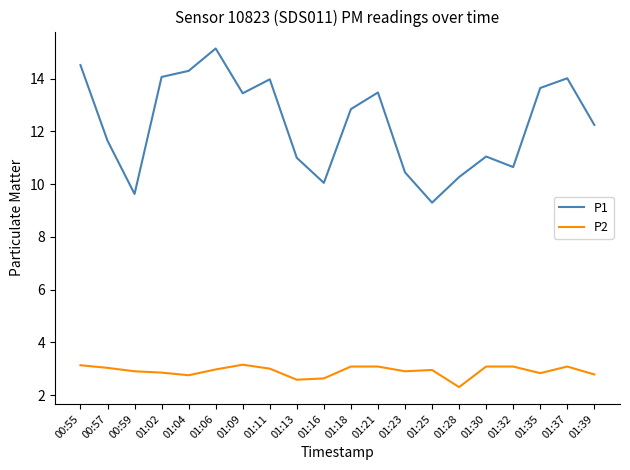

Rank the series by their maximum value, from lowest to highest.

P2, P1